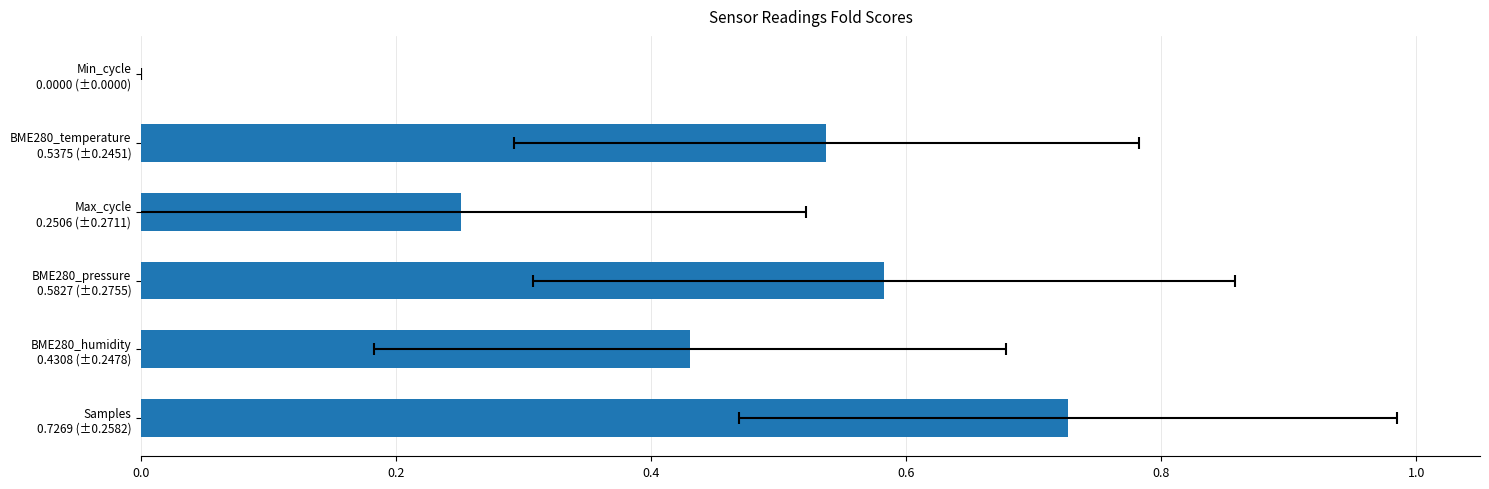

What is the difference between the maximum and minimum values?

0.7